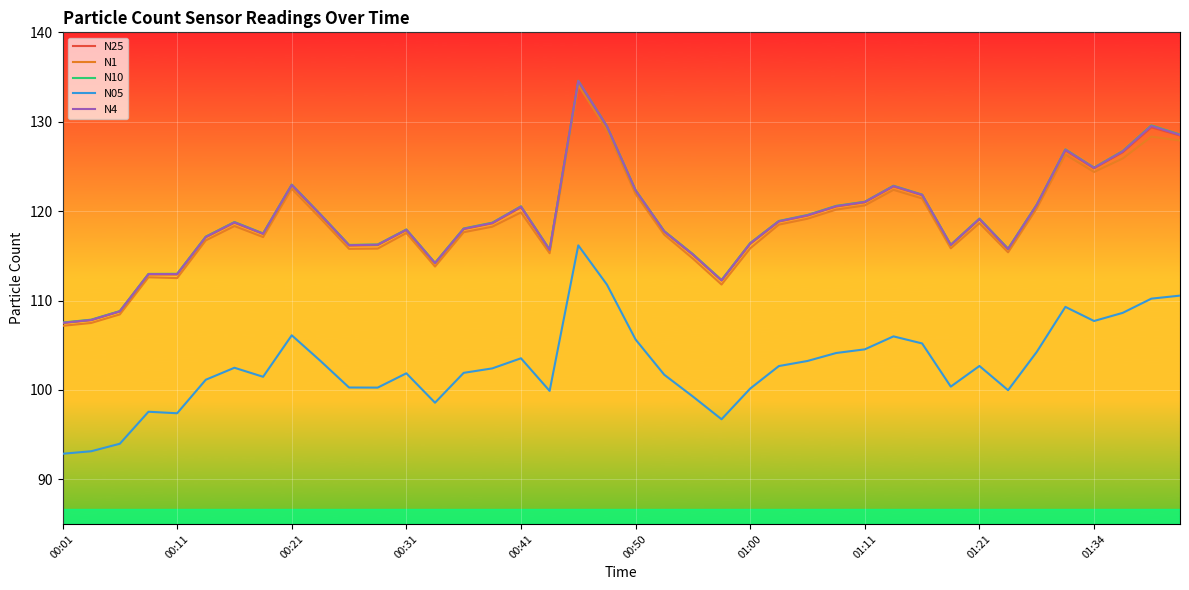

True or false: N25 and N10 cross at least once.

False